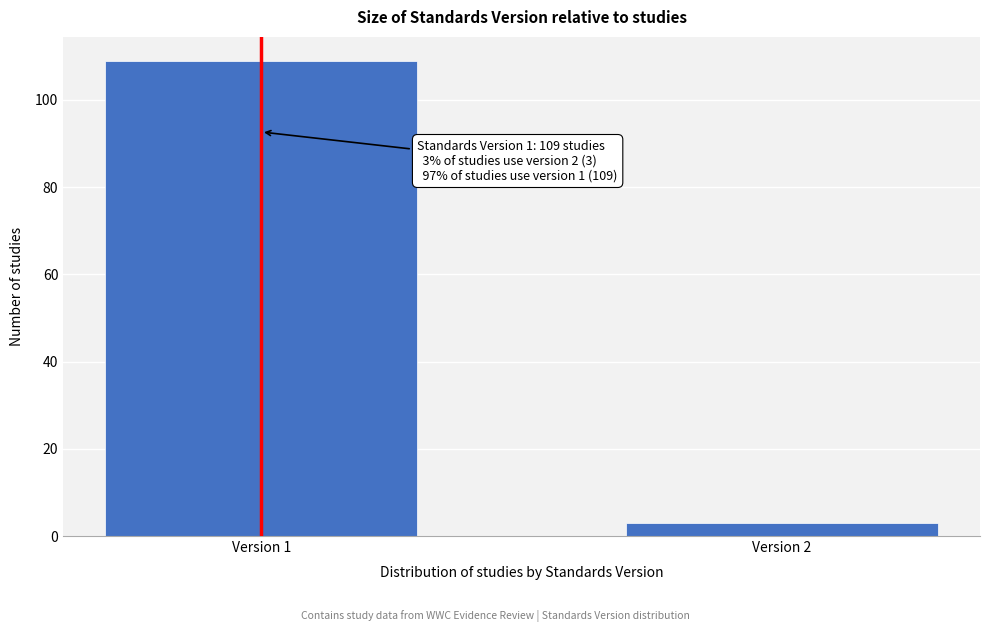

Reading left to right, what are all the values shown in this chart?

109	3